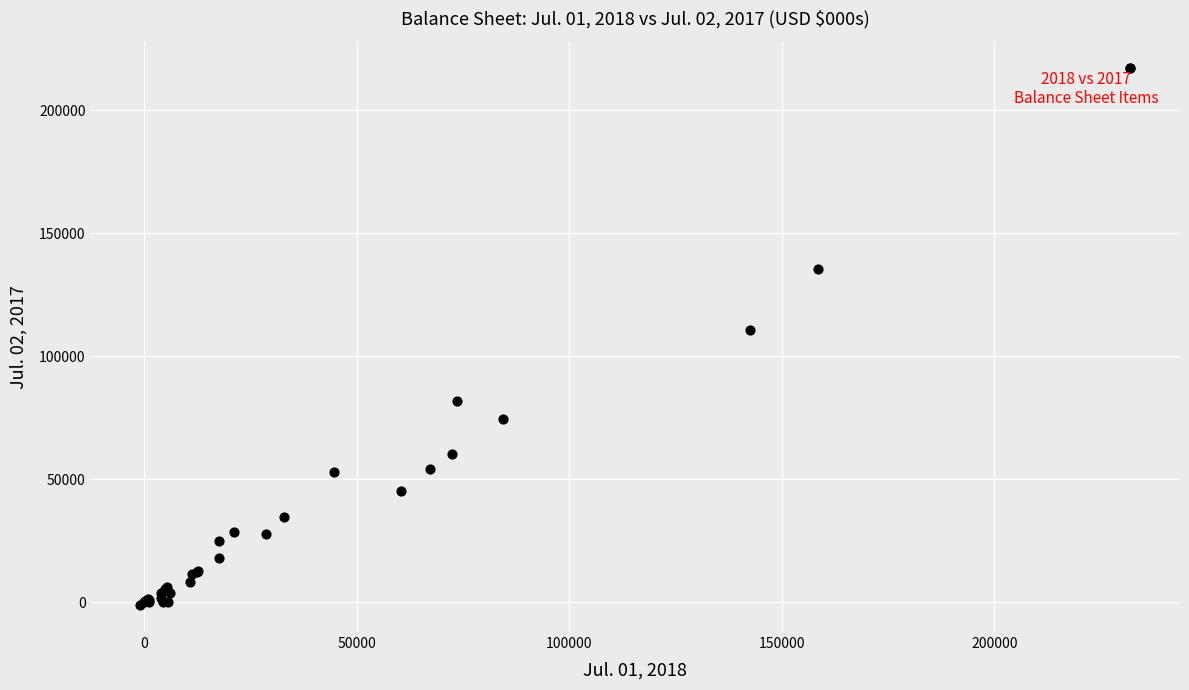

What Y value in the scatter plot is closest to 107933?

110434